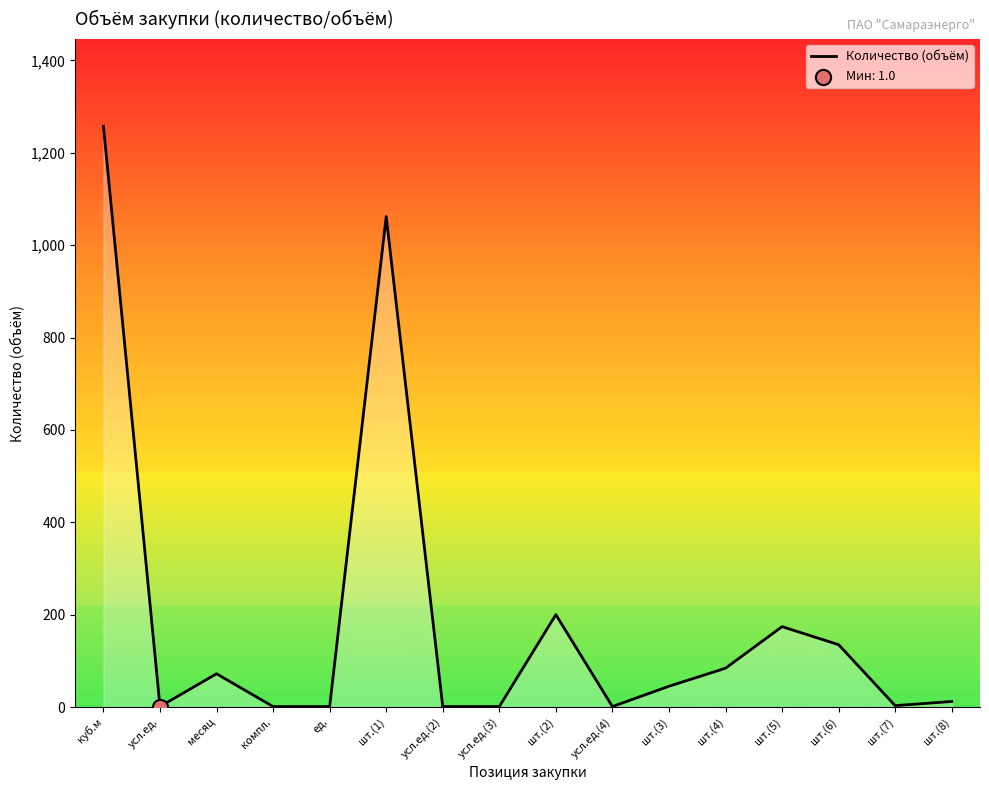

What is the change in value from шт.(1) to шт.(5)?

-888.0